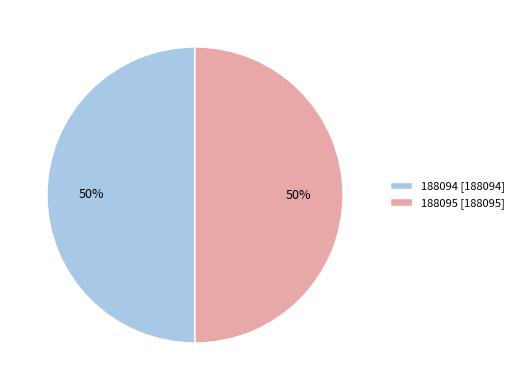

Approximately how many times larger is the value at 188095 [188095] compared to 188094 [188094]?

1.0